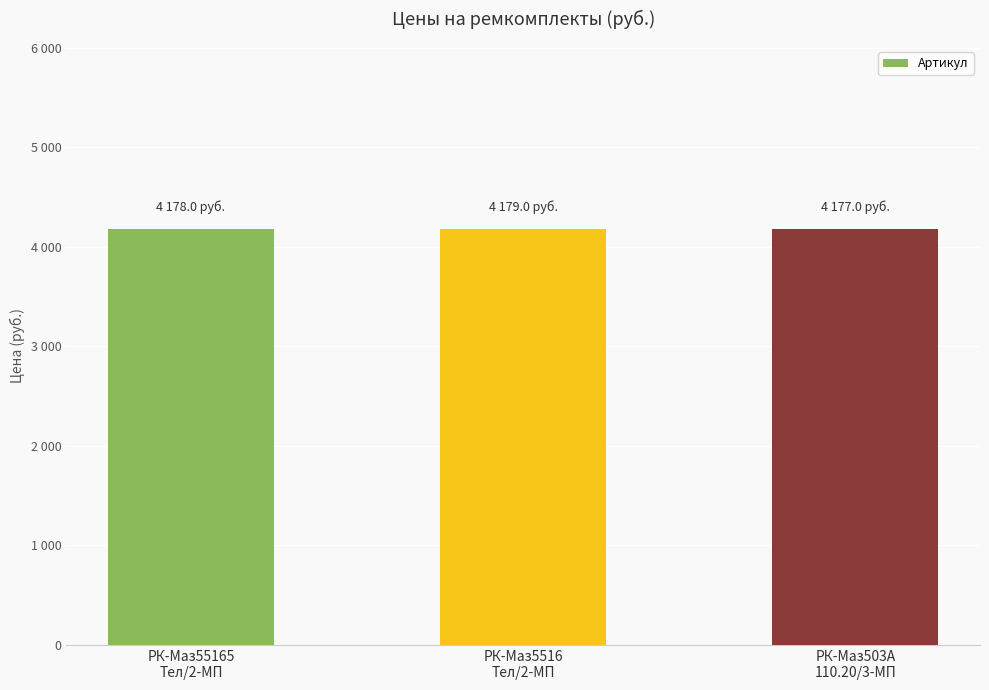

Are the bars horizontal?

No